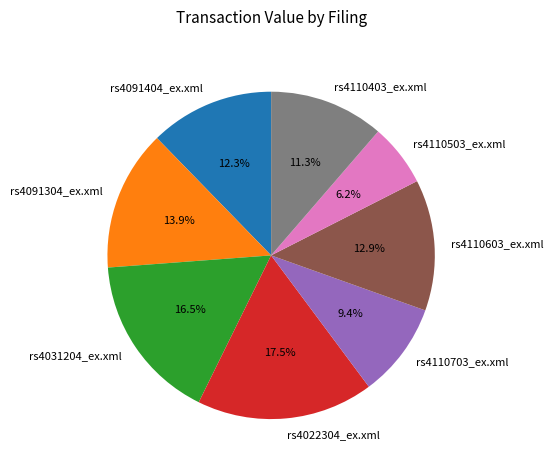

To the nearest percent, what is the average slice percentage?

12%